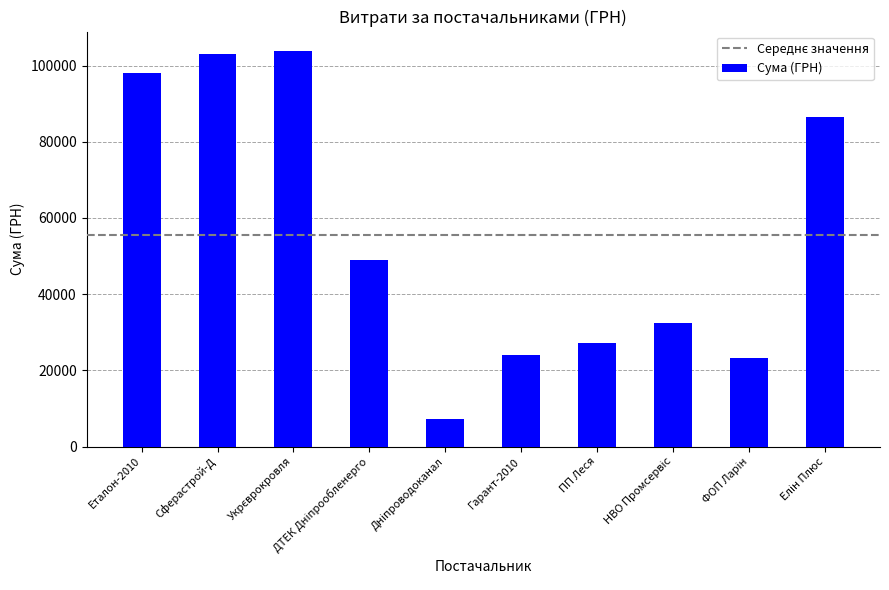

What is the value of the 4th bar from the left?

48974.0